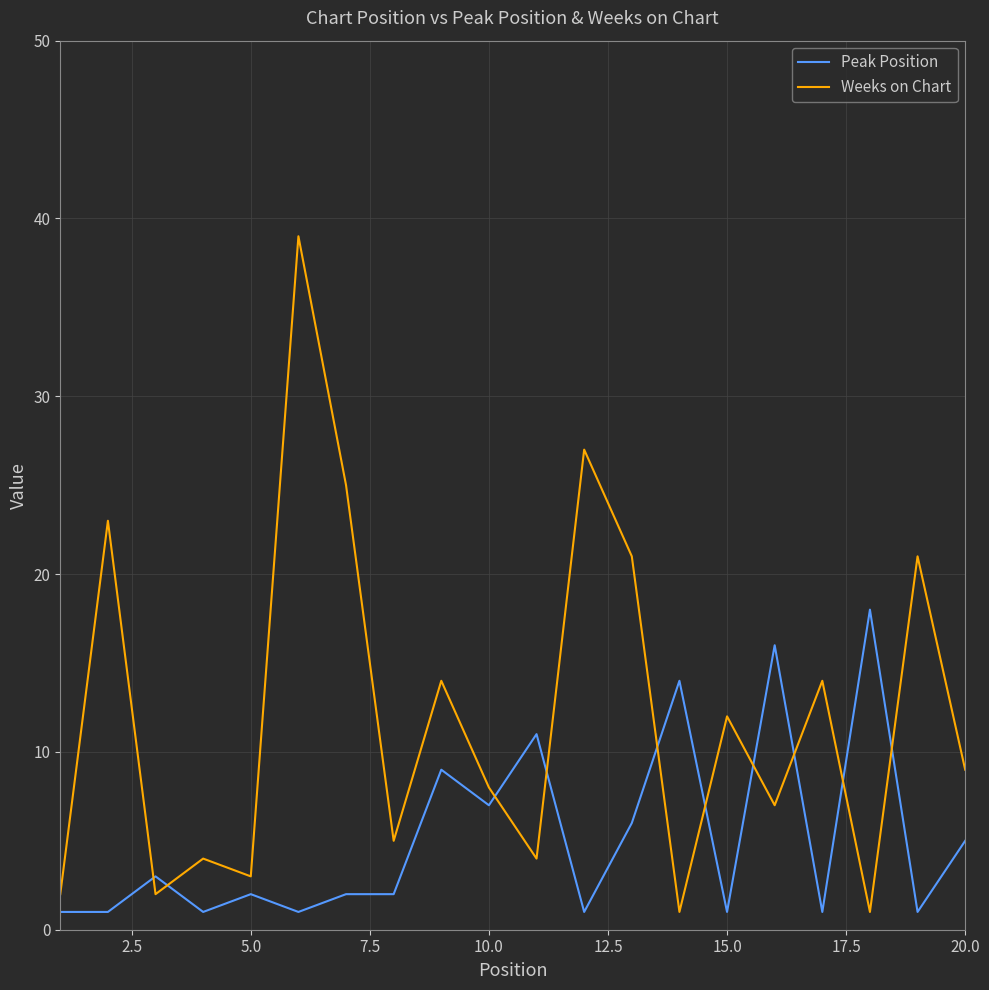

True or false: Weeks on Chart and Peak Position cross at least once.

True